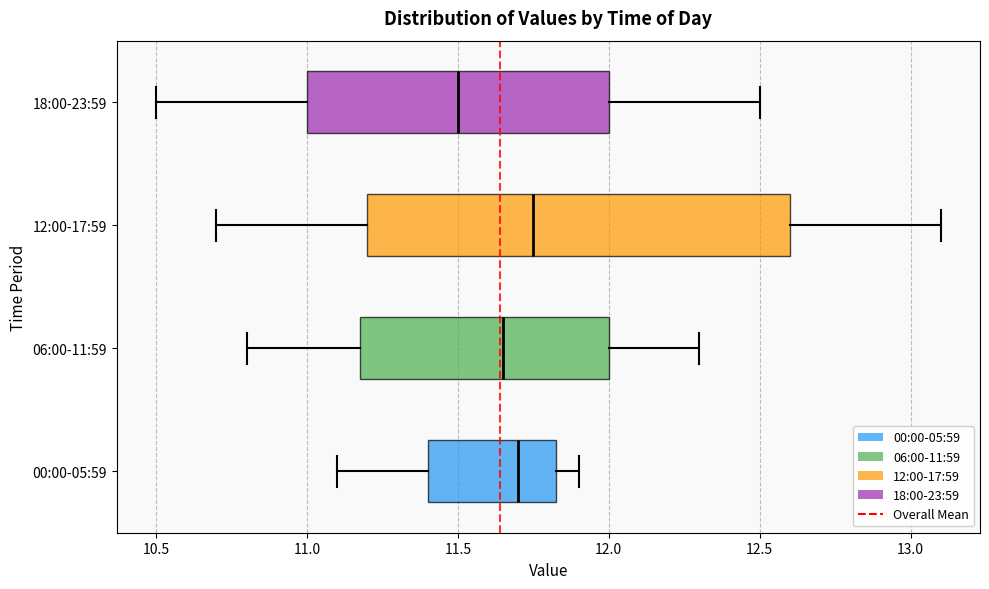

Which box is the widest, from its left edge to its right edge?

12:00-17:59